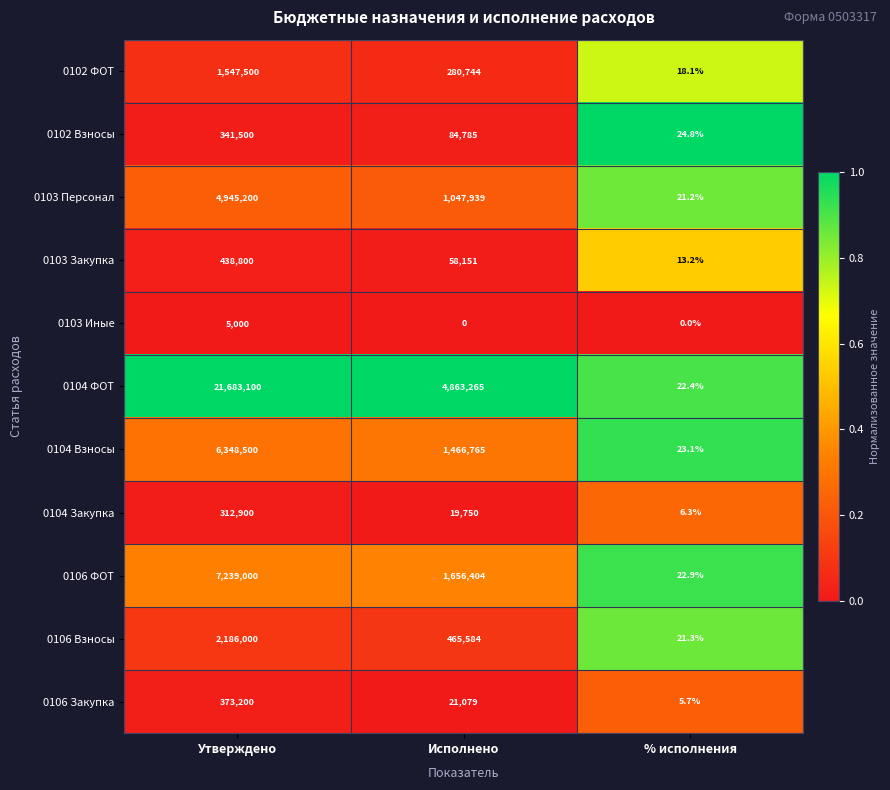

What is the approximate value of 0106 Закупка at % исполнения?

5.7